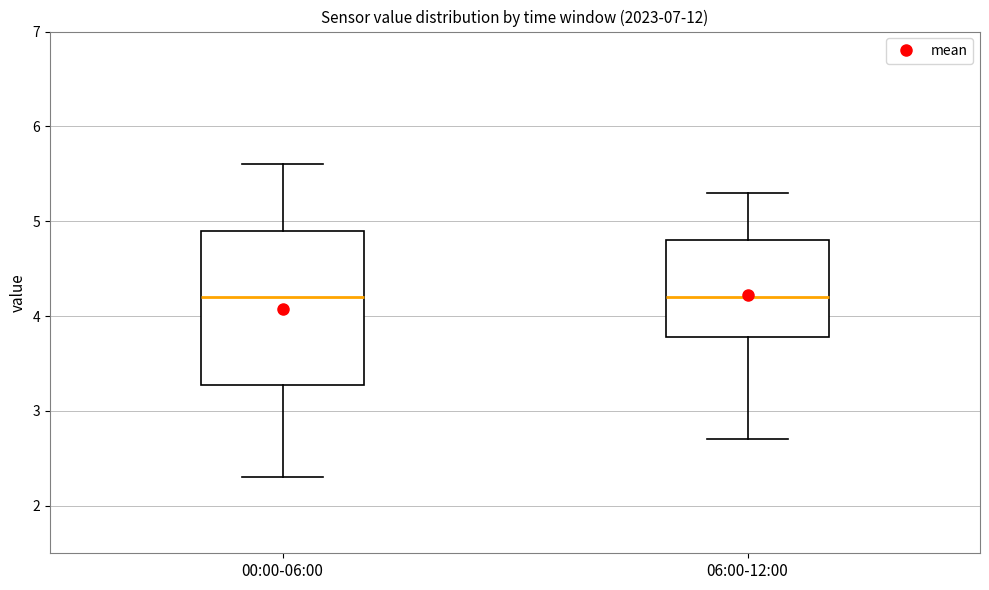

Which box is the tallest, from its lower edge to its upper edge?

00:00-06:00